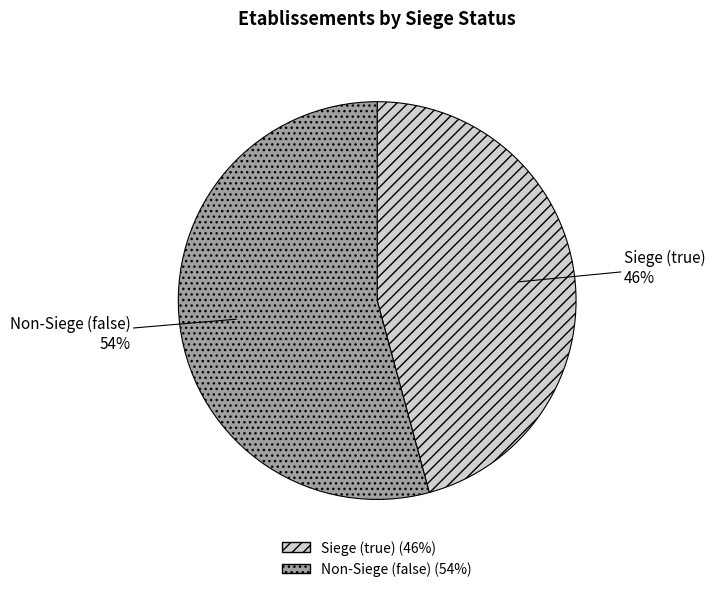

How many slices are in this pie chart?

2